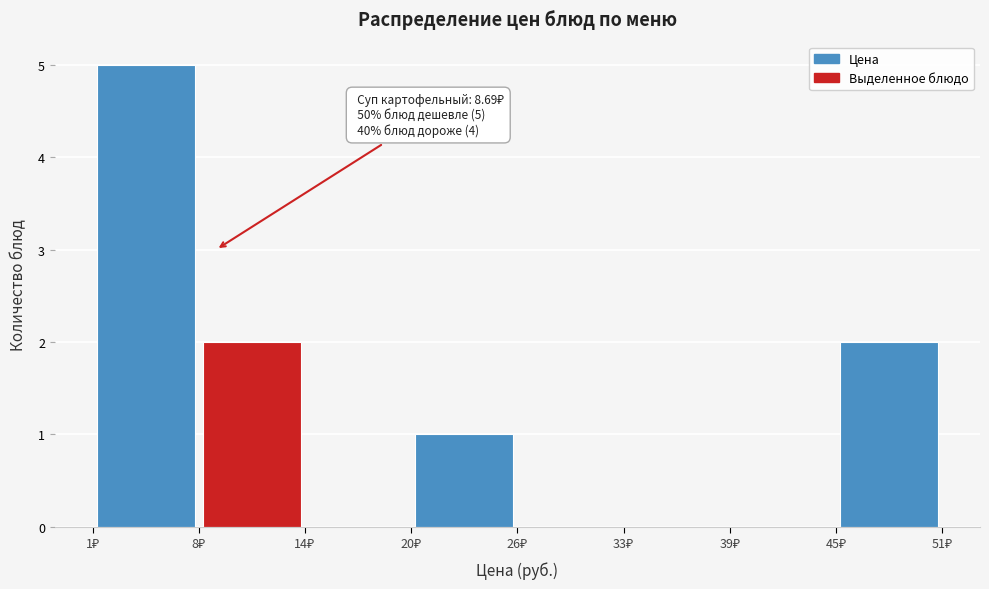

Which range on the x-axis has the tallest bar?

1 to 8